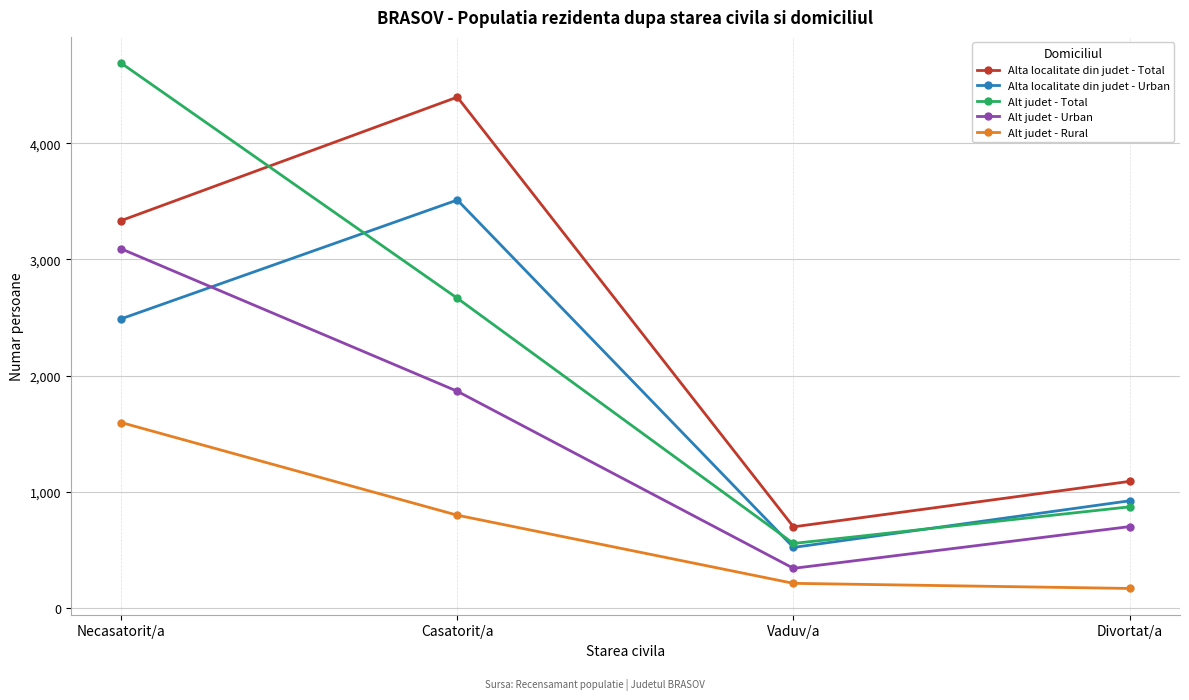

Which series changed the most between Casatorit/a and Divortat/a?

Alta localitate din judet - Total